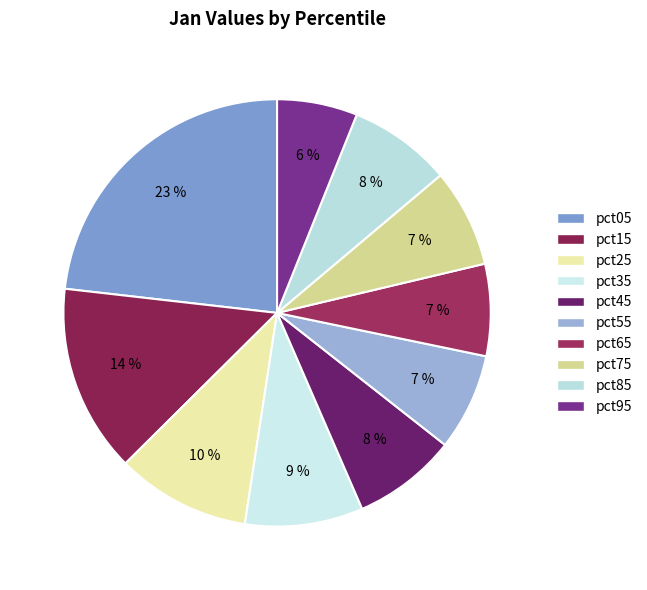

Count the number of slices in the pie.

10